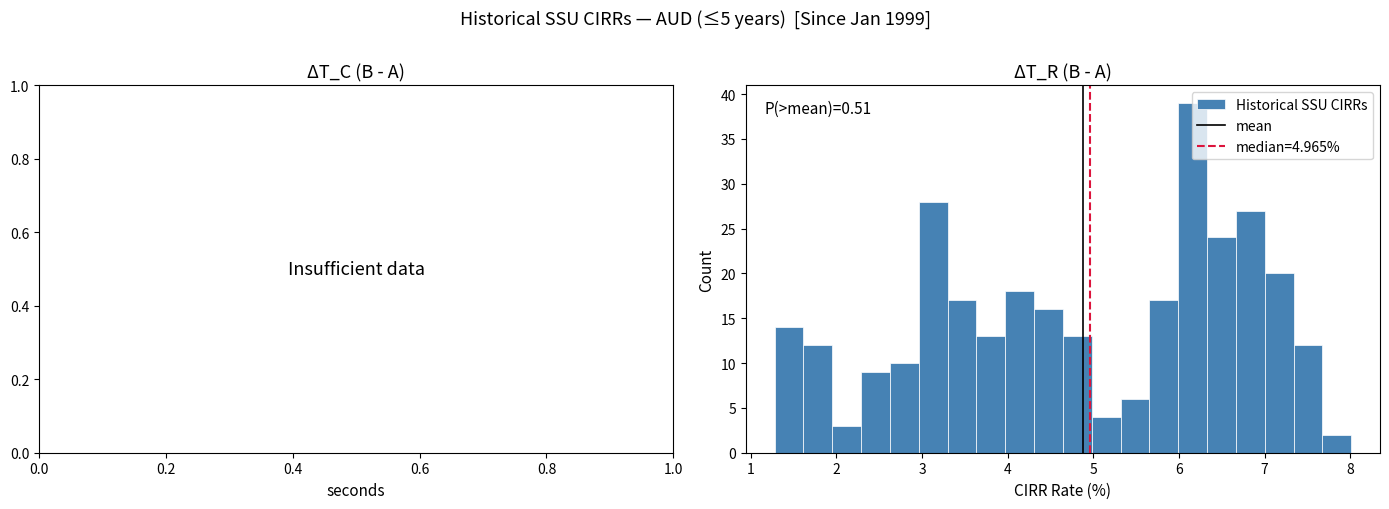

Read against the x-axis, roughly where is the centre of the tallest bar?

6.2